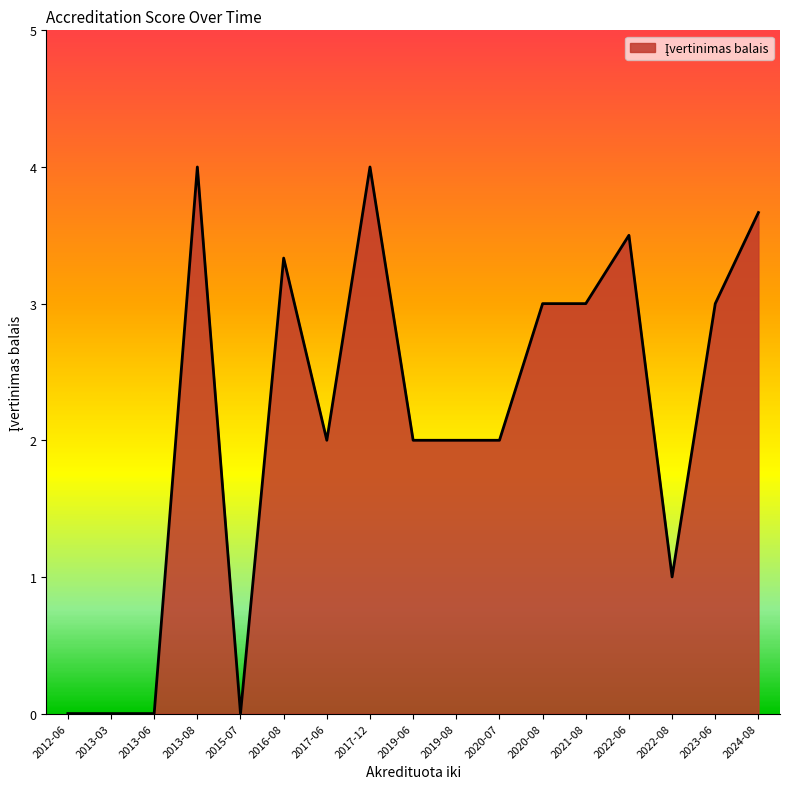

What position from the right is 2022-08?

3